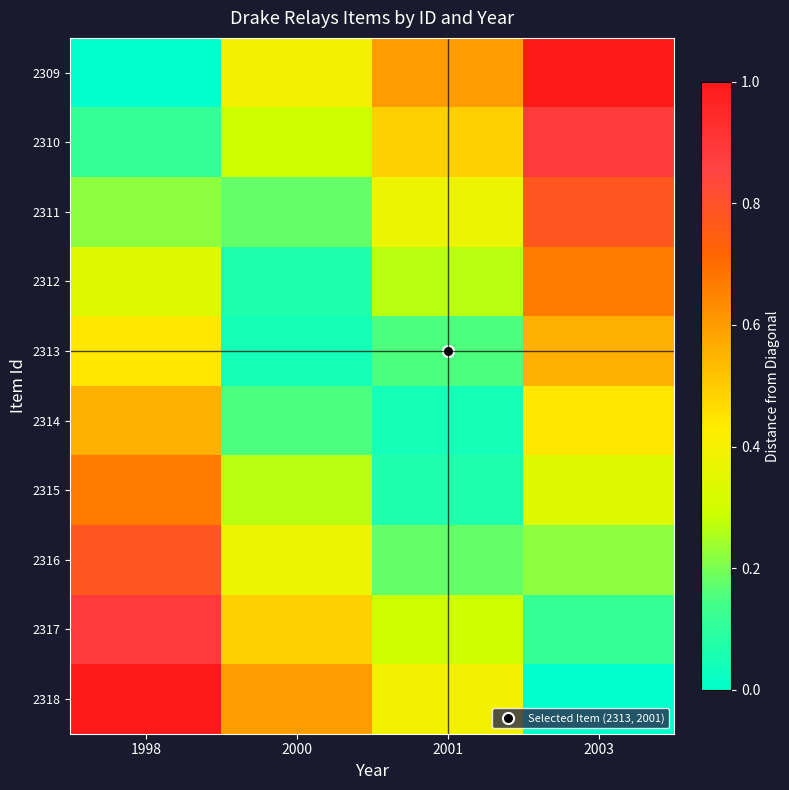

Which category has the lowest value across all series?

1998